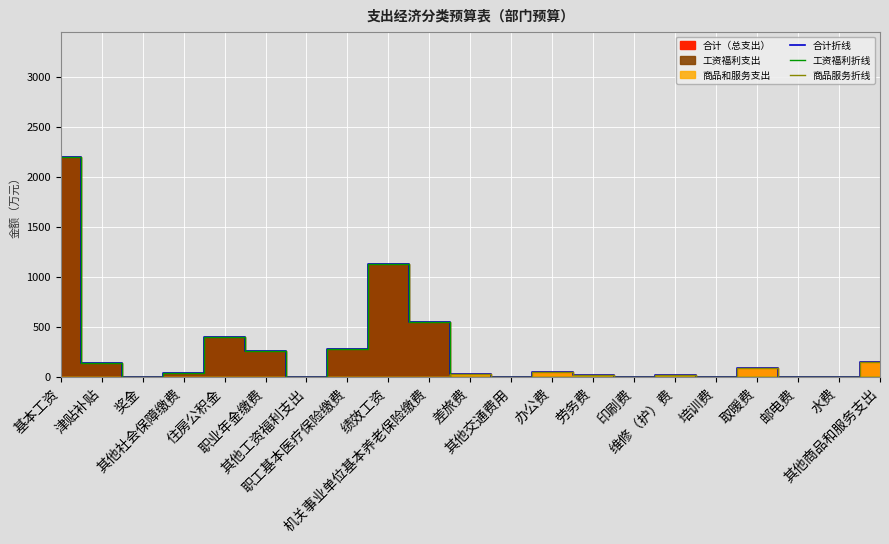

What is the label of the 20th point from the right?

津贴补贴